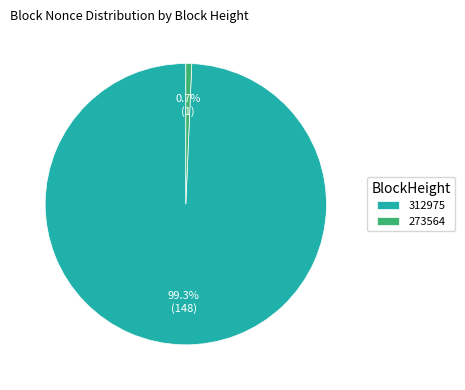

Which slice is the smallest?

273564